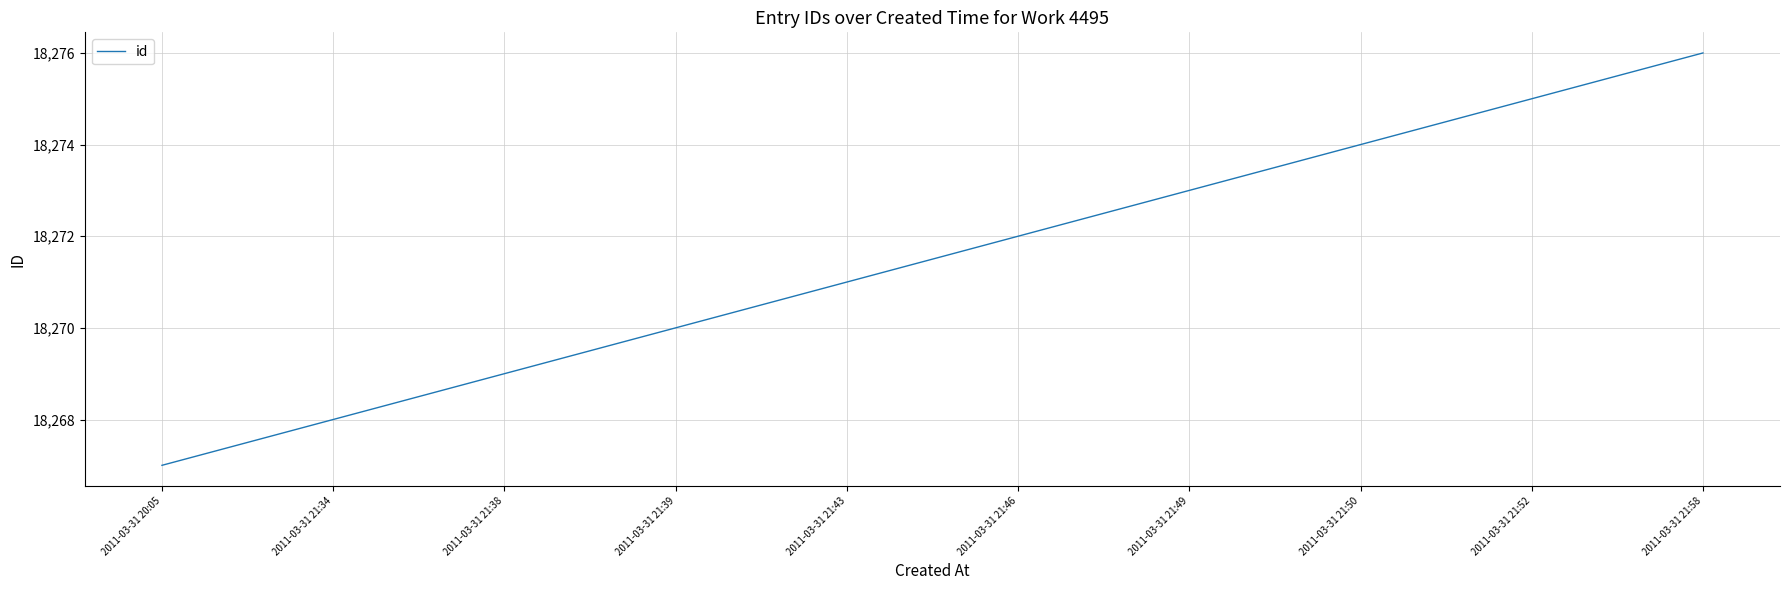

Count the values in the range 18269 to 18274.

6